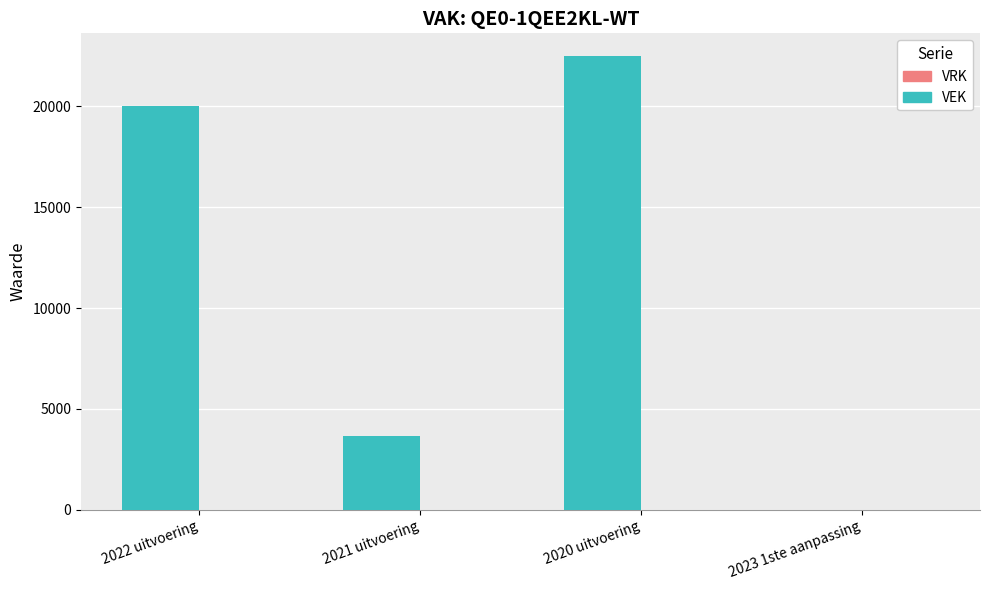

Between 2021 uitvoering and 2023 1ste aanpassing, which is larger?

2021 uitvoering